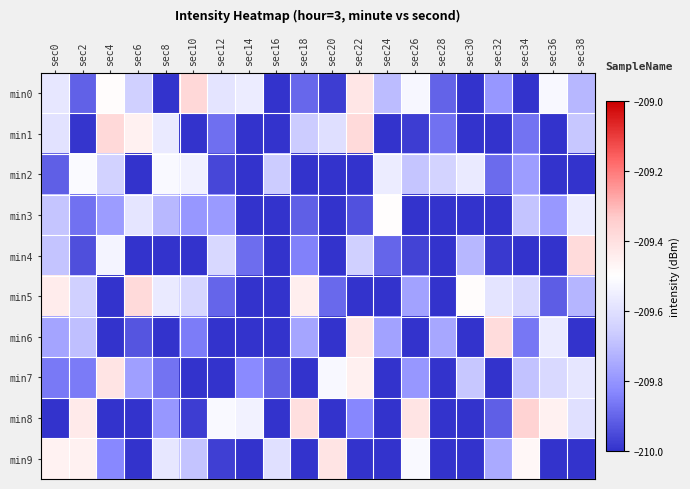

Which category has the highest value across all series?

sec34